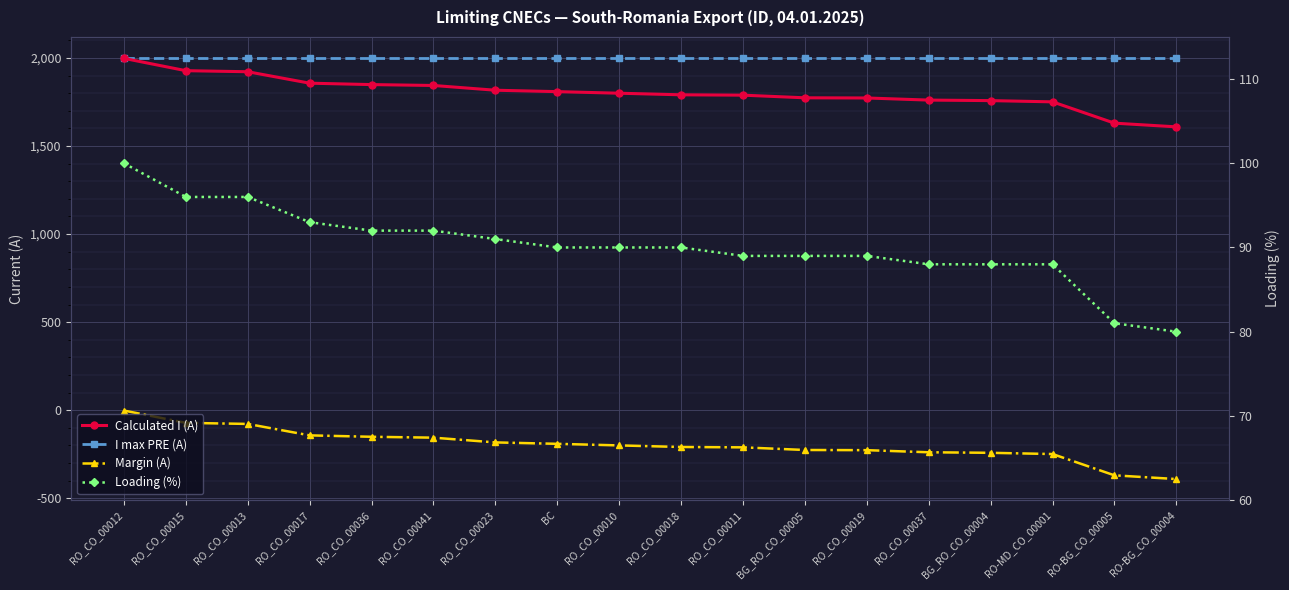

At how many categories does at least one series exceed 138?

18